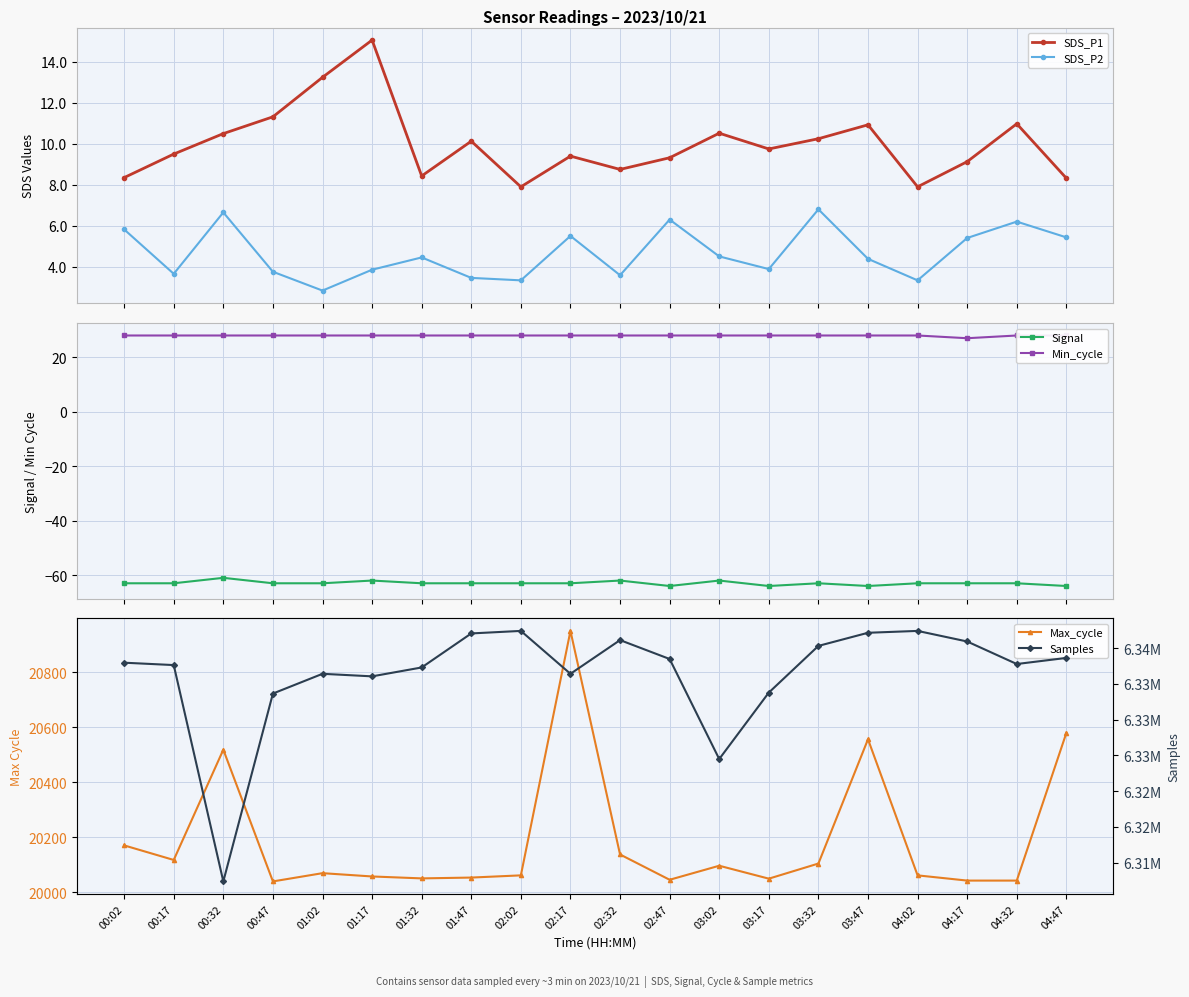

Which category has the highest value in the Signal series?

00:32